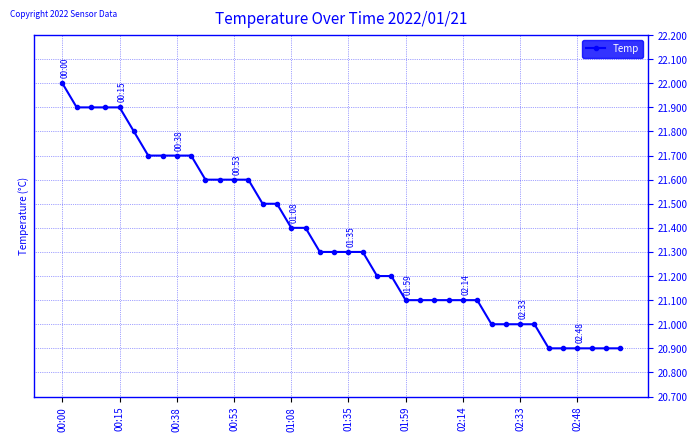

What is the smallest value displayed?

20.9